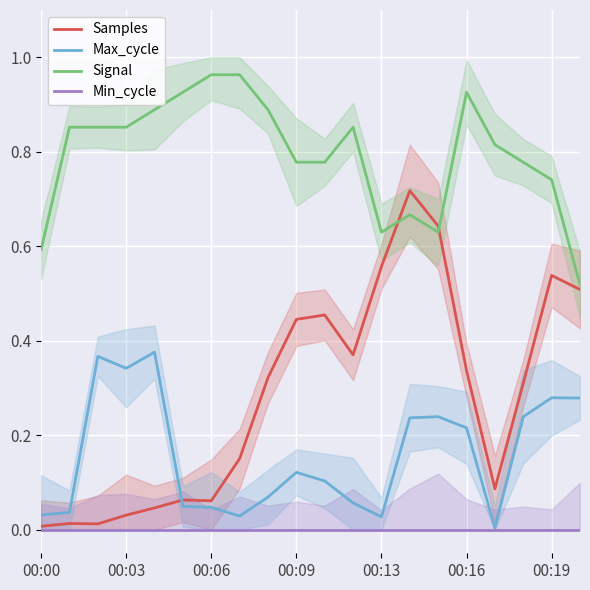

Is it true that Samples equals 0.3 at 17?

True